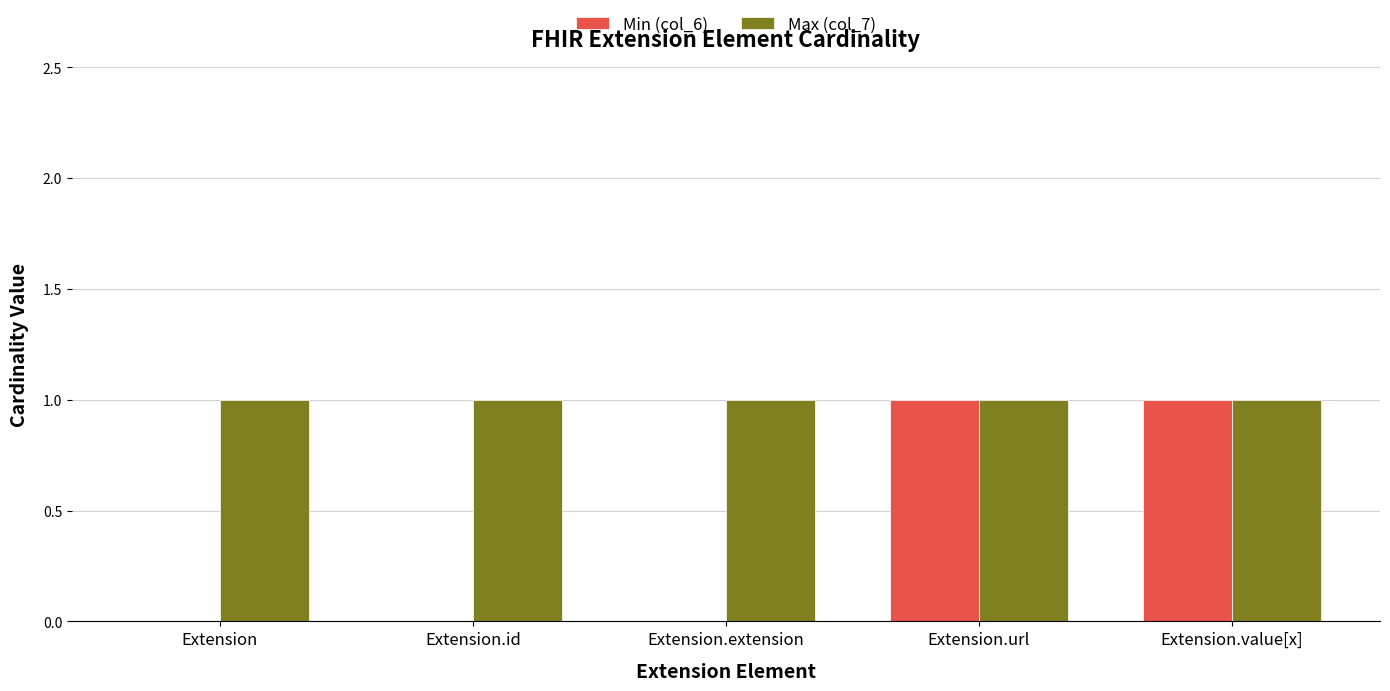

What value does the Max (col_7) series have at Extension.url?

1